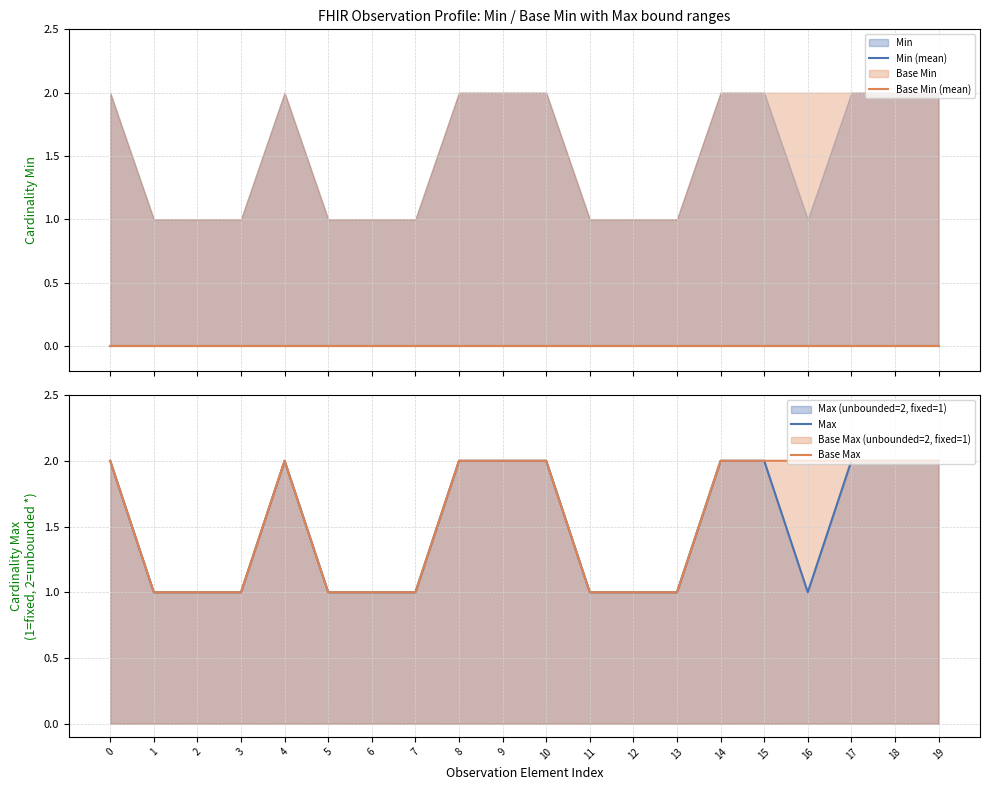

How many data points does each series have?

20